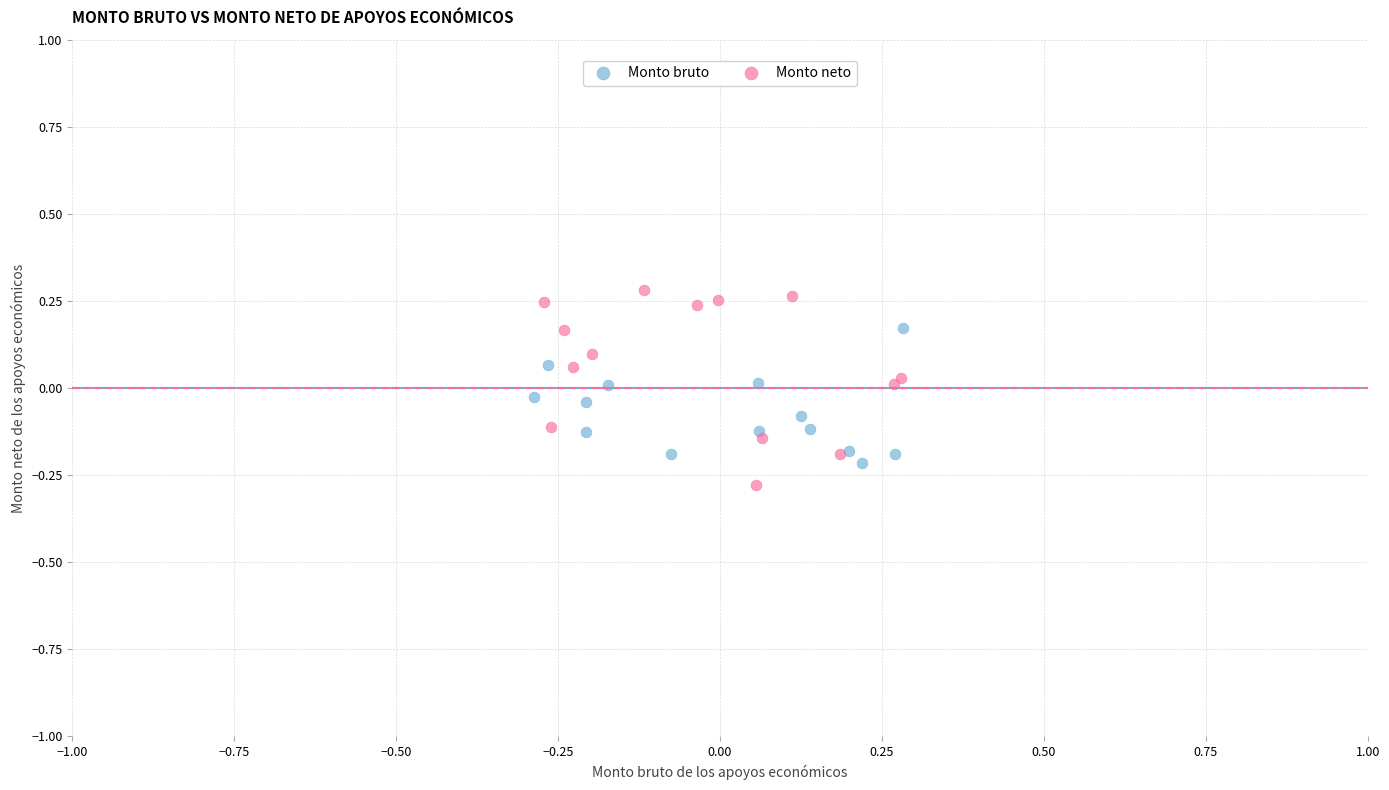

Which series has the largest Y range (max minus min)?

Monto neto